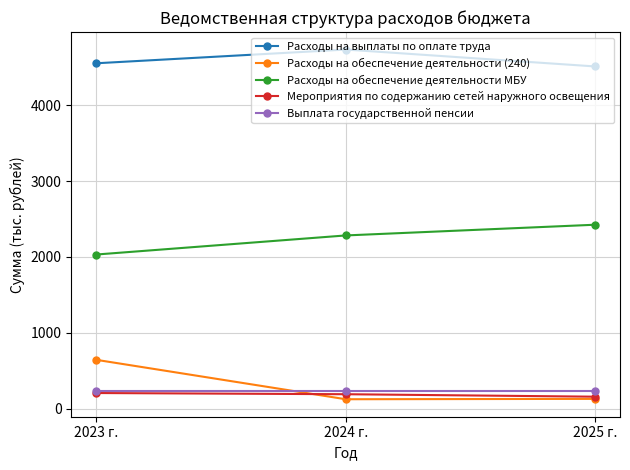

Is the value of Выплата государственной пенсии at 2024 г. greater than the value of Расходы на обеспечение деятельности МБУ at 2025 г.?

No